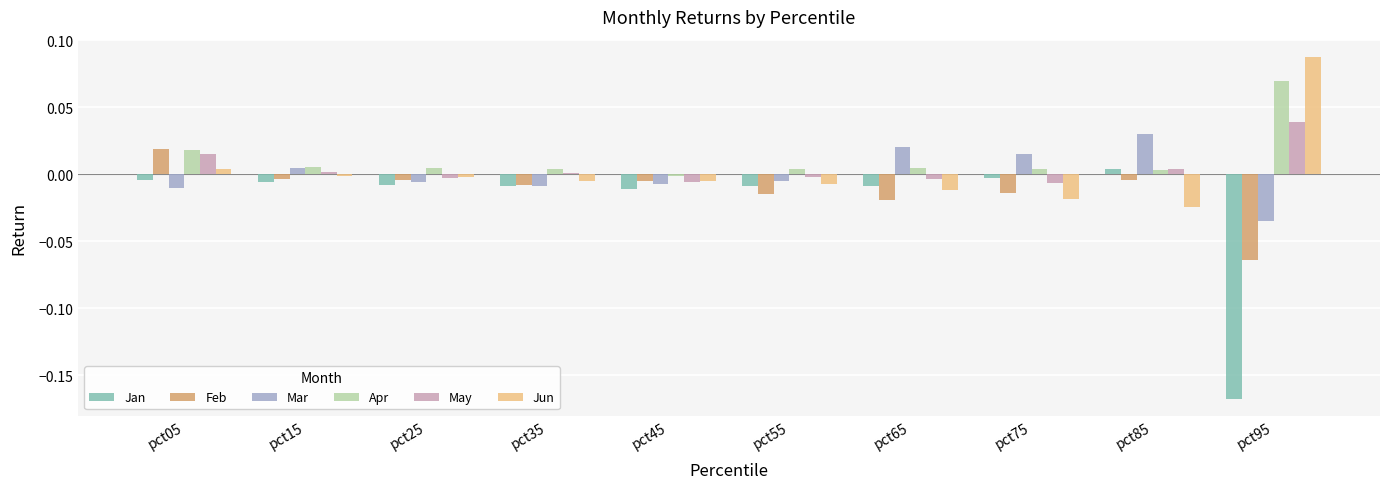

What are all the series names shown in the legend?

Jan, Feb, Mar, Apr, May, Jun